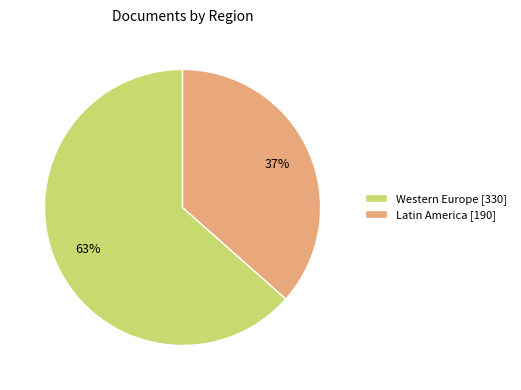

Does any single category account for the majority?

Yes